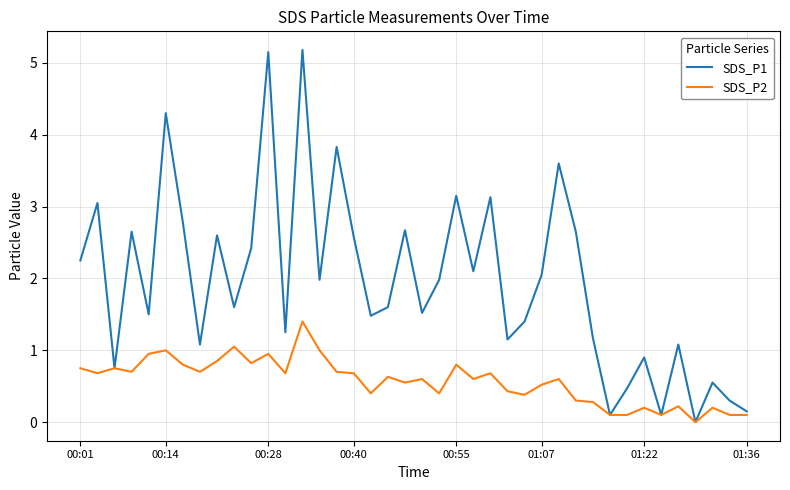

What is the maximum value for SDS_P2?

1.4